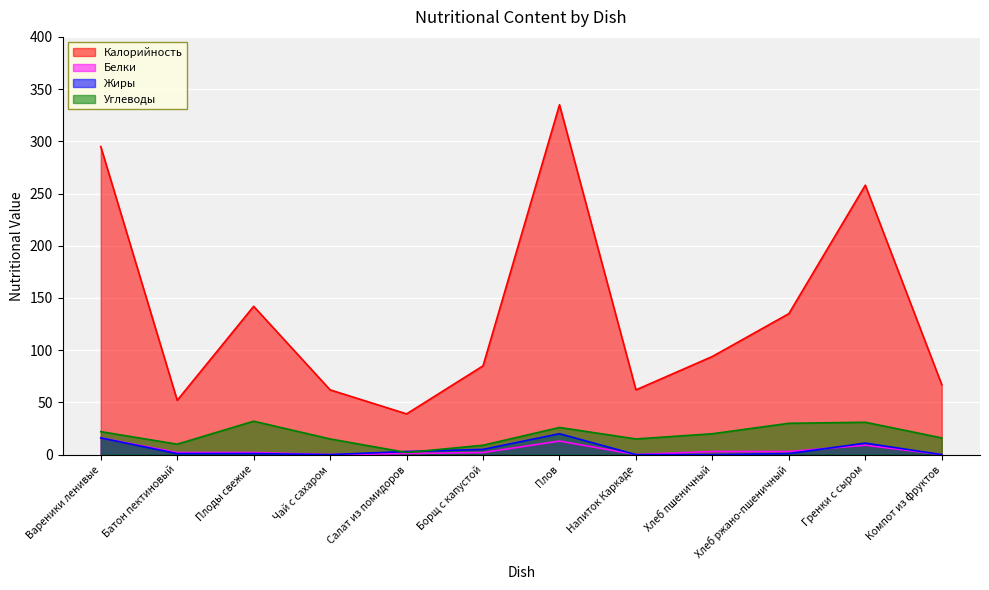

At Гренки с сыром, list the series in order from largest to smallest.

Калорийность, Углеводы, Жиры, Белки